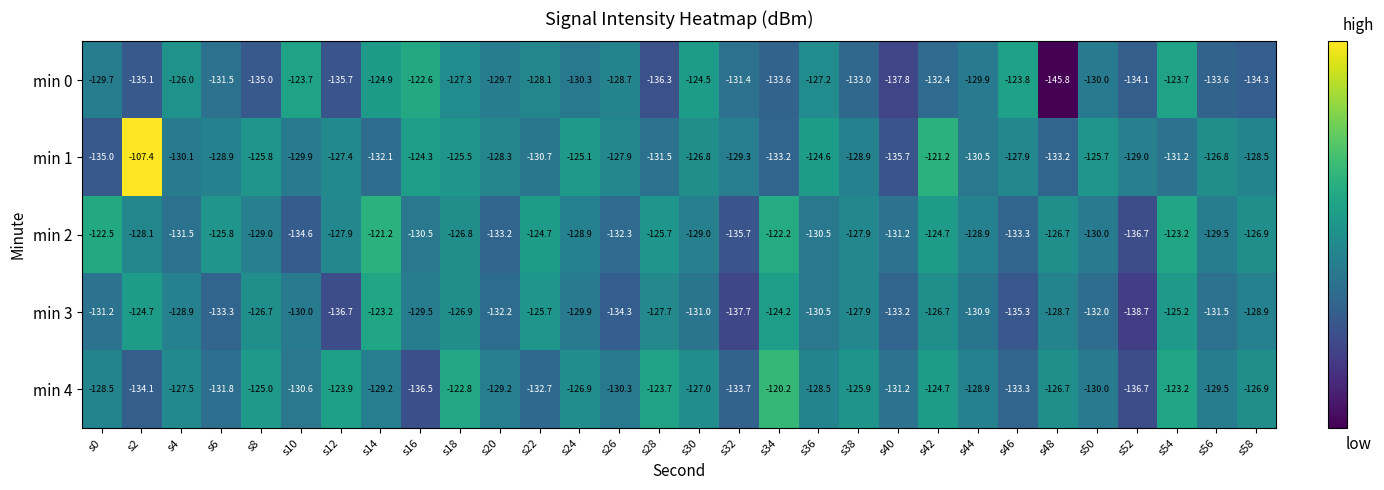

What is the difference between the second highest and second lowest values in the min 2 series?

13.5